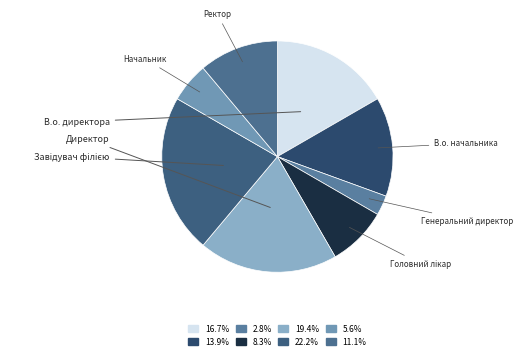

Does Головний лікар account for over 50% of the chart?

No